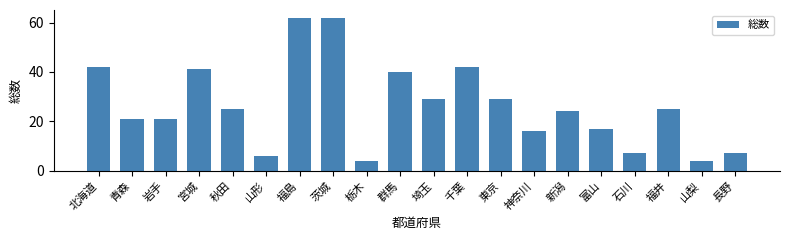

What is the value of the 13th bar from the left?

29